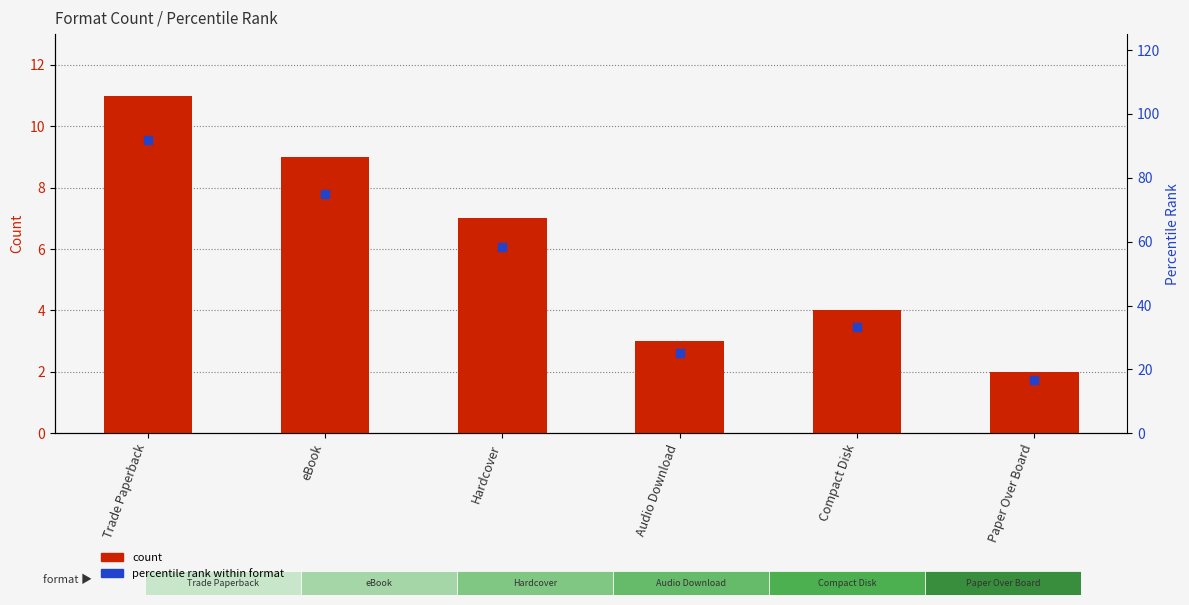

Which series has the largest Y range (max minus min)?

percentile rank within format